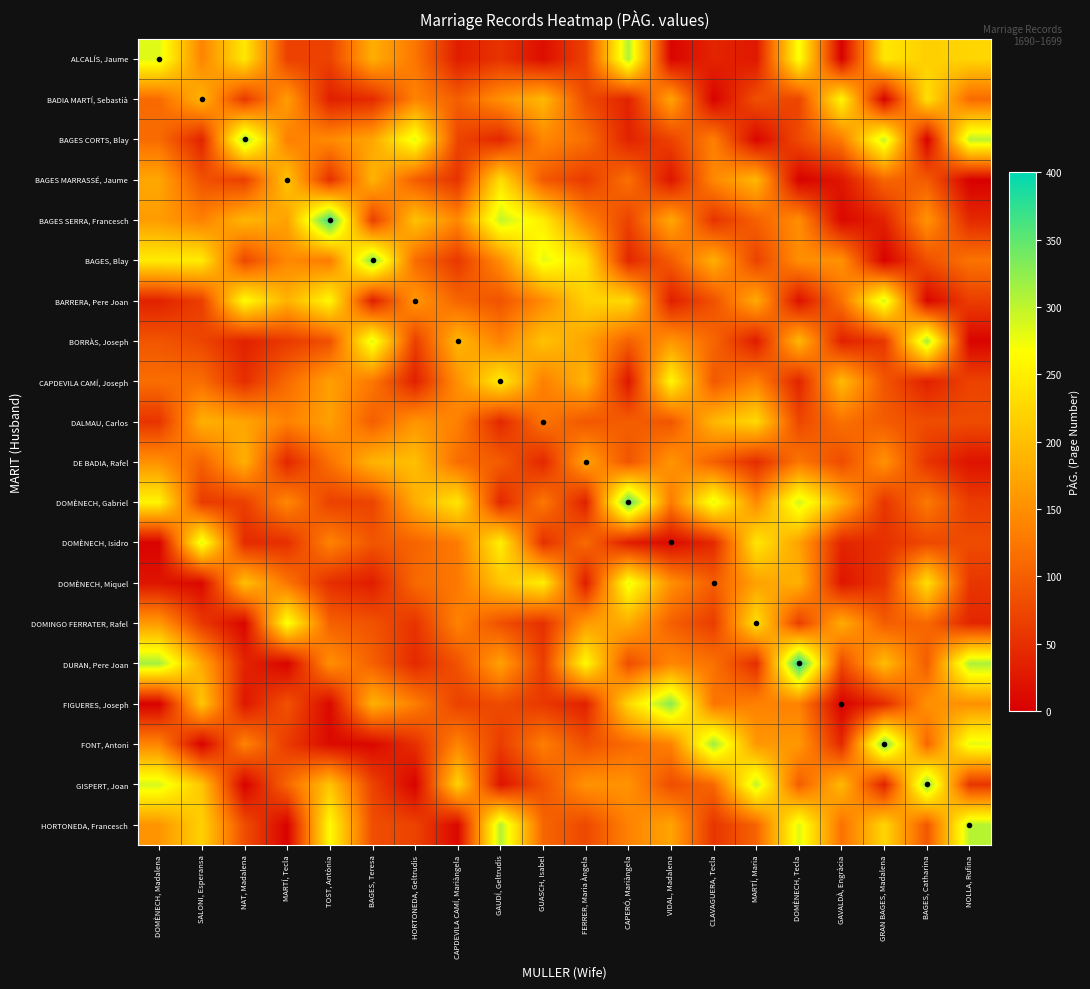

How many categories are shown in the chart?

20